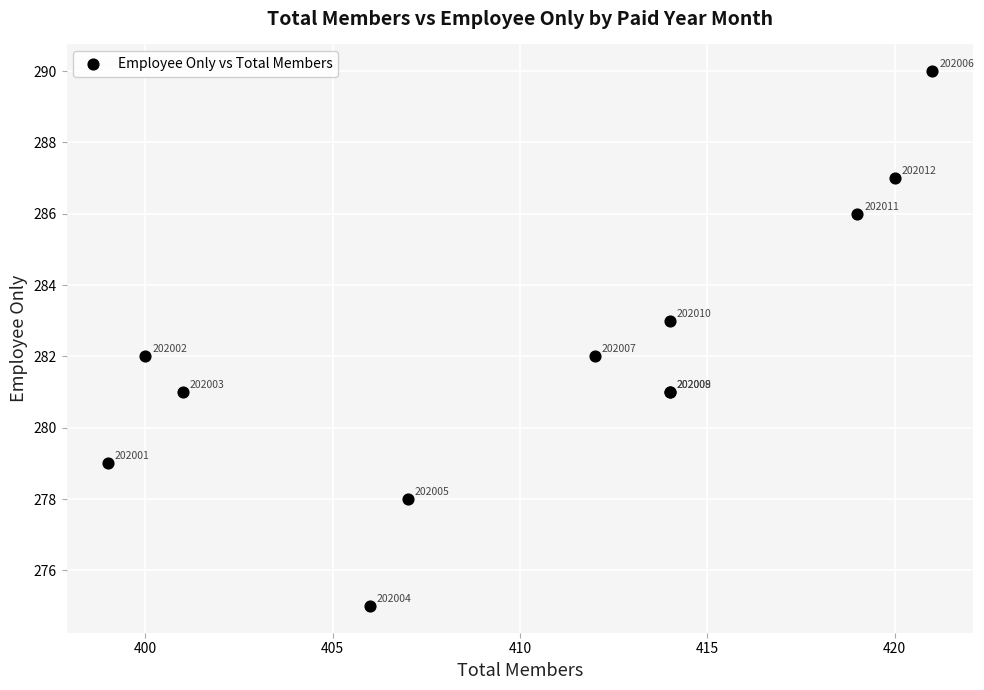

What Y value in the scatter plot is closest to 282?

282